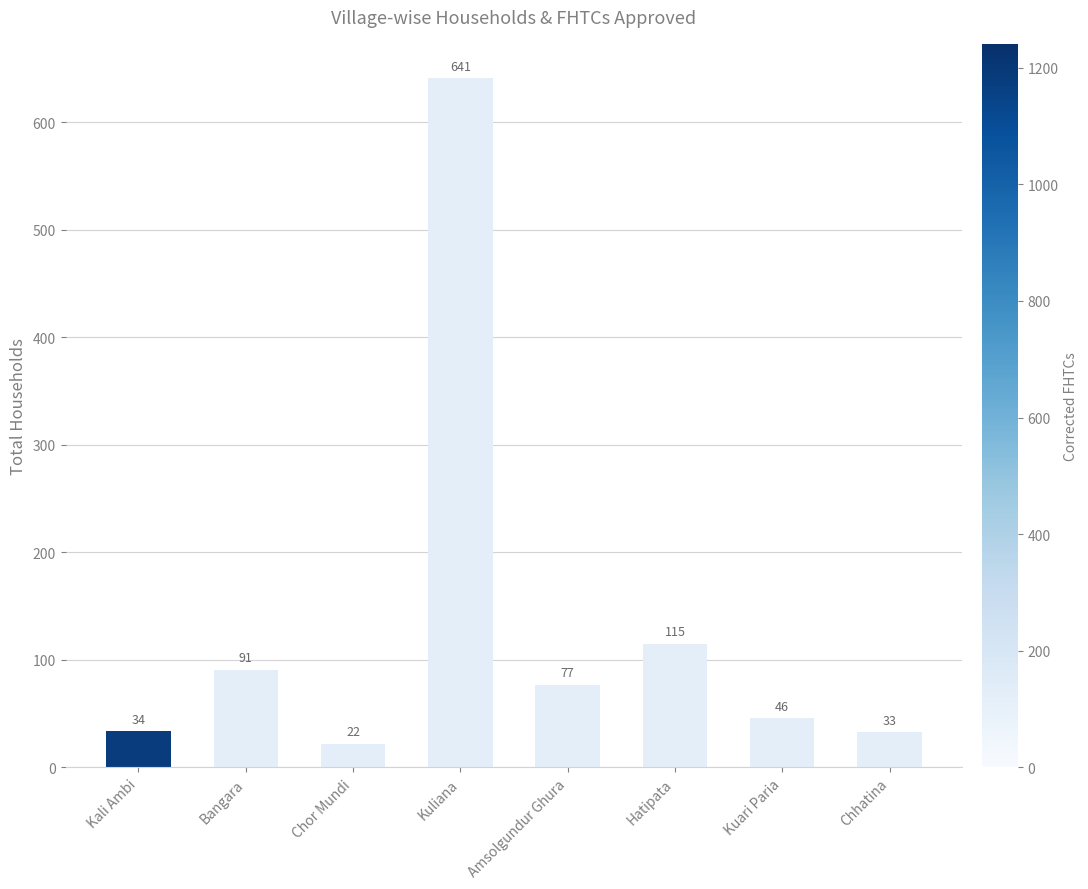

What is the label of the 5th bar from the left?

Amsolgundur Ghura